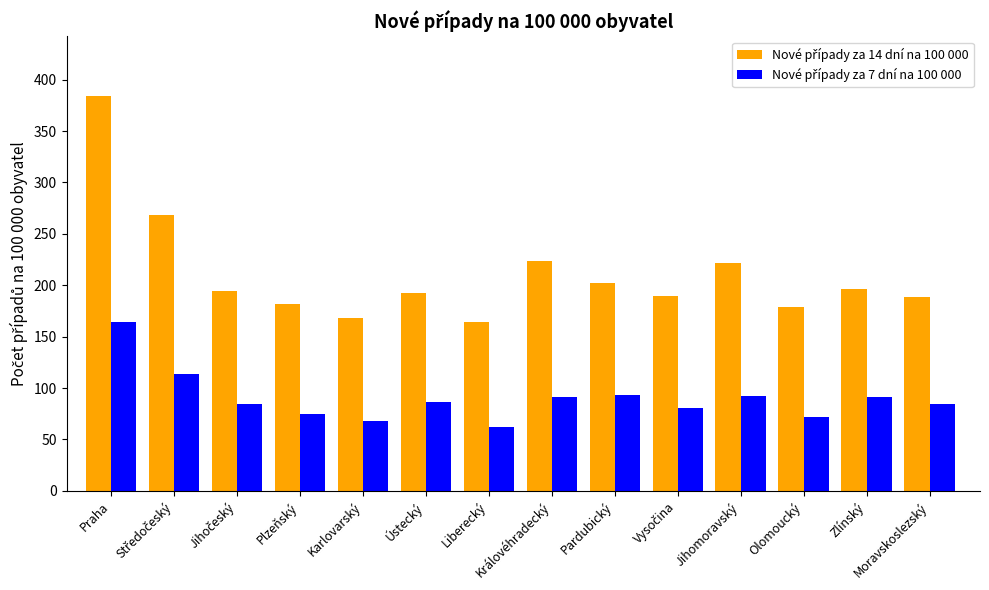

Which category has the highest value across all series?

Praha